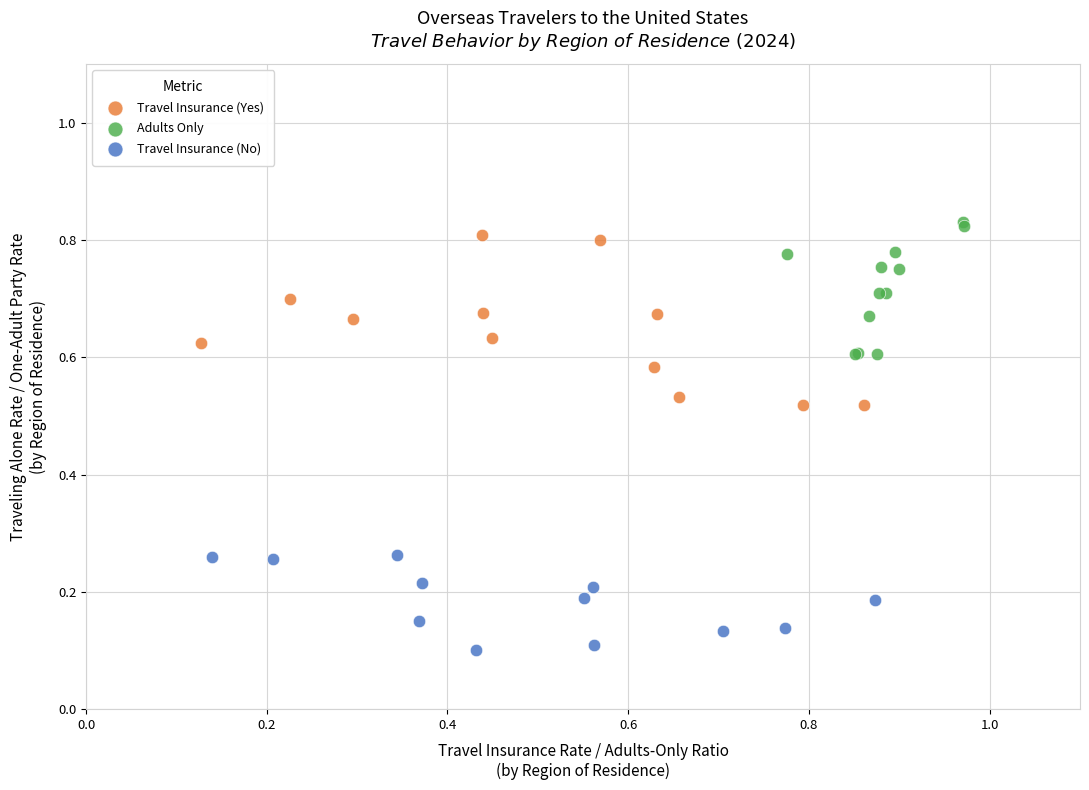

What are all the series names shown in the legend?

Travel Insurance (Yes), Adults Only, Travel Insurance (No)